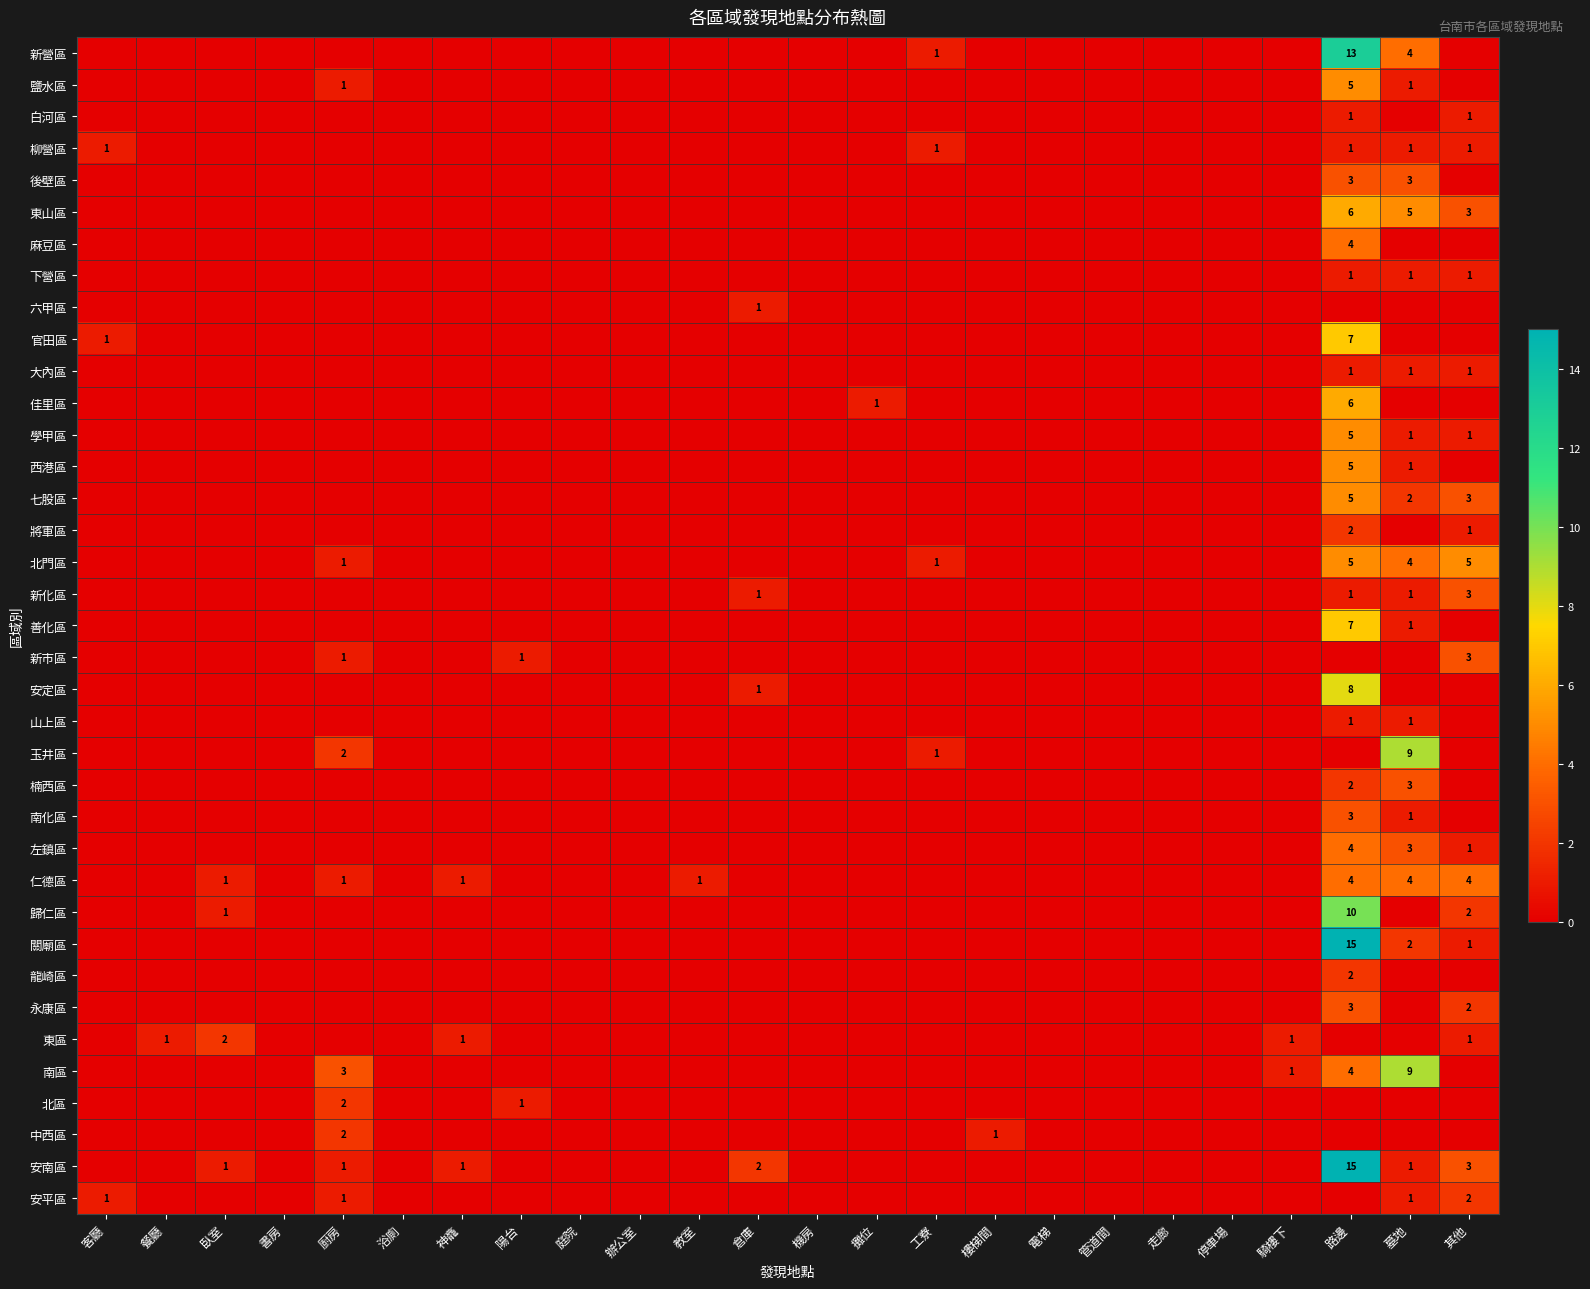

What is the total value across all series at 教室?

1